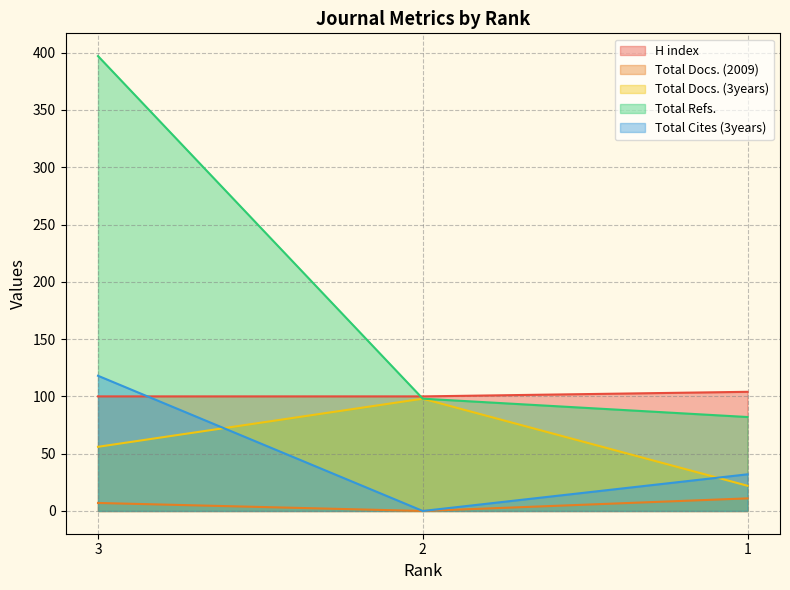

What are all the series names shown in the legend?

H index, Total Docs. (2009), Total Docs. (3years), Total Refs., Total Cites (3years)